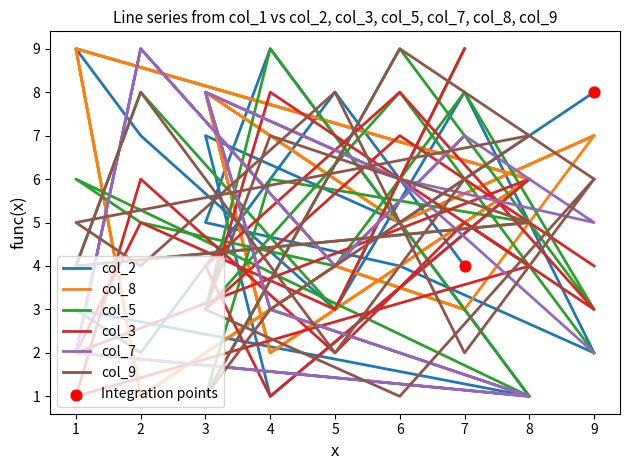

Which series contains the highest Y value?

col_2